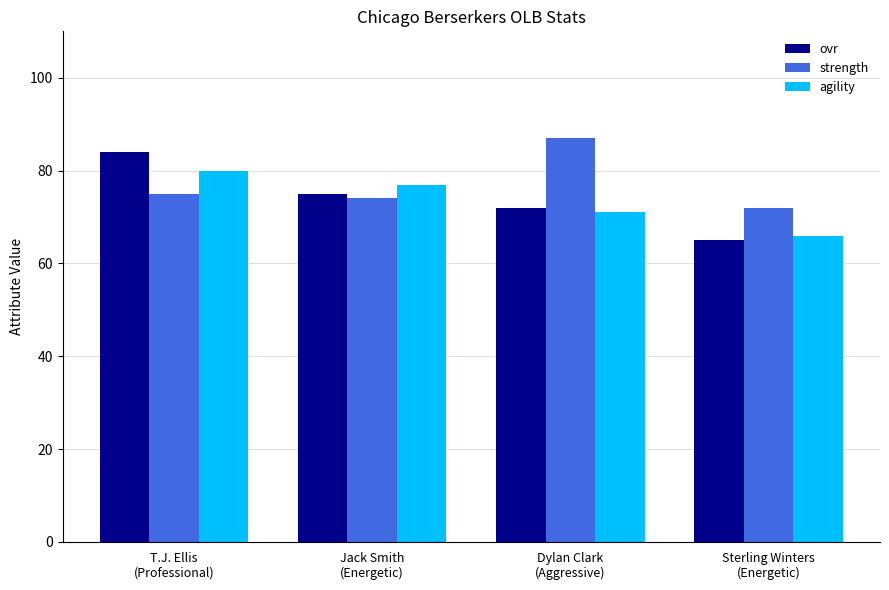

At how many categories does at least one series exceed 85?

1